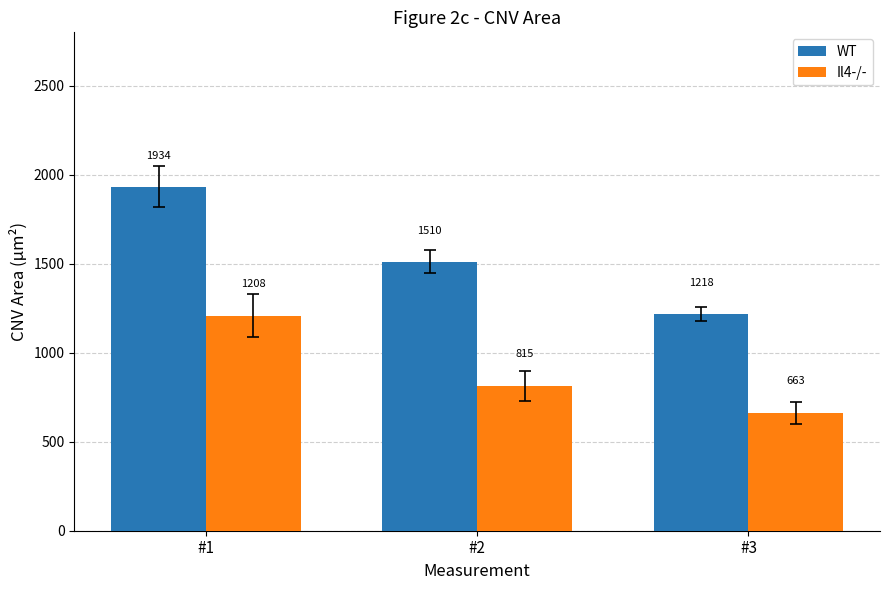

How many bars are there in total?

6